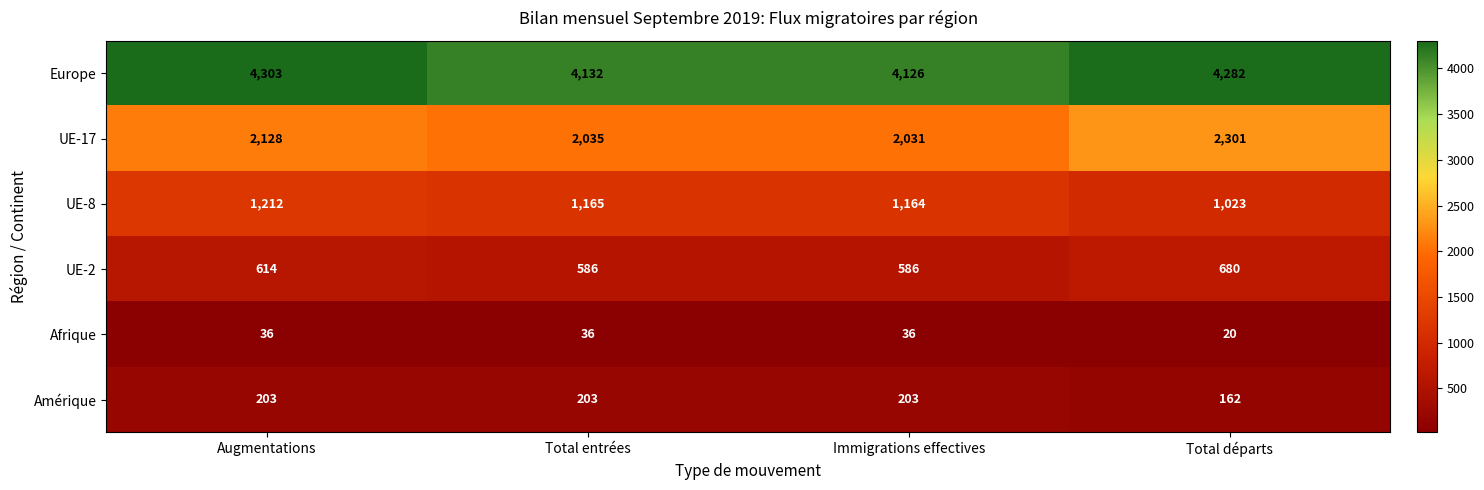

How many data points does each series have?

4